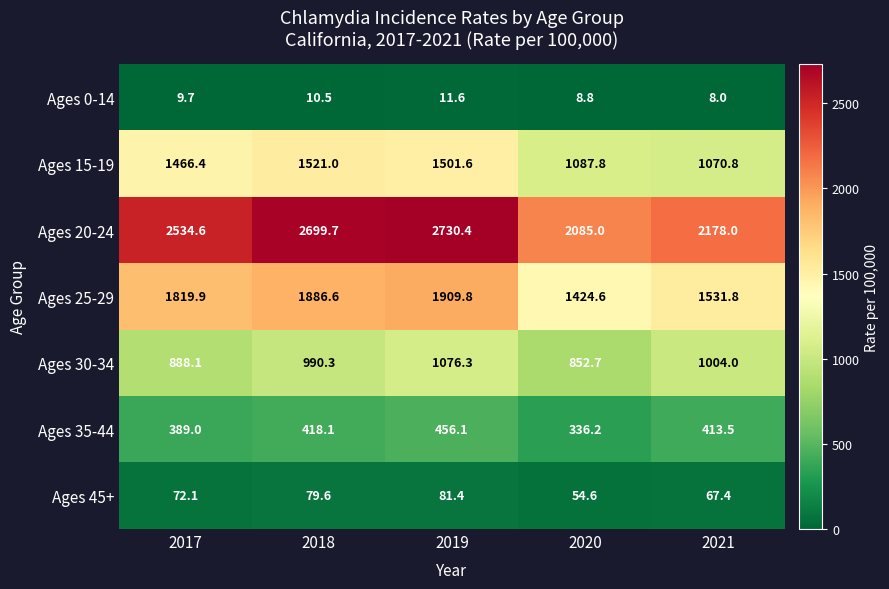

The value of Ages 35-44 at 2021 is 97.5. True or false?

False